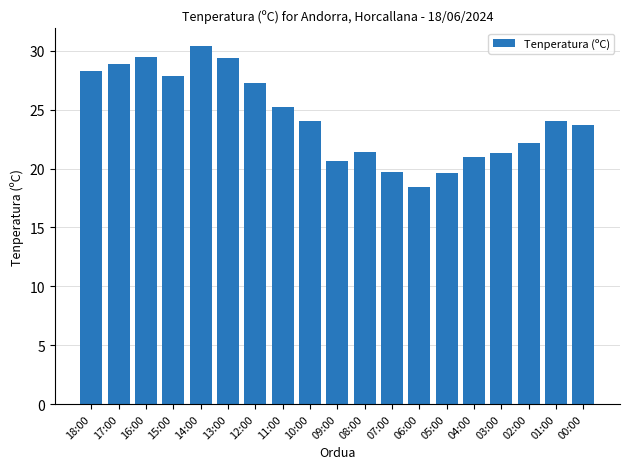

What is the maximum value shown in the chart?

30.4